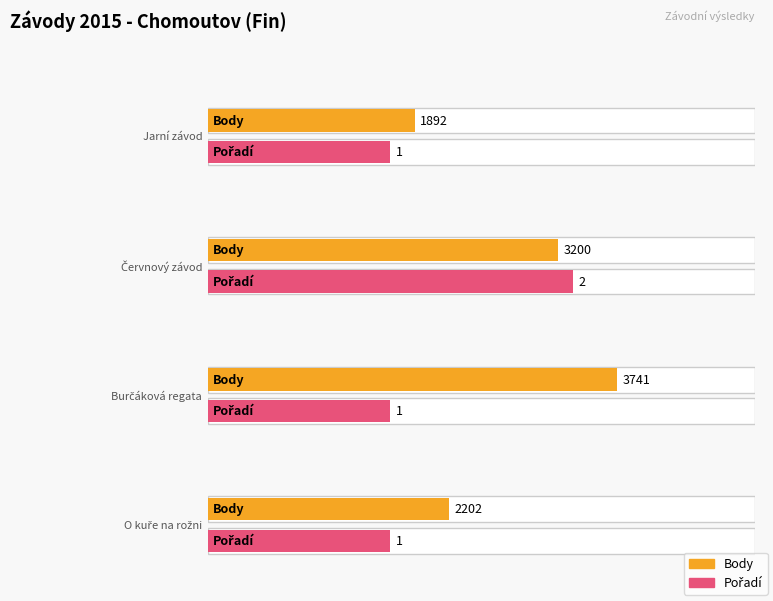

What is the label of the 1st bar from the right?

O kuře na rožni